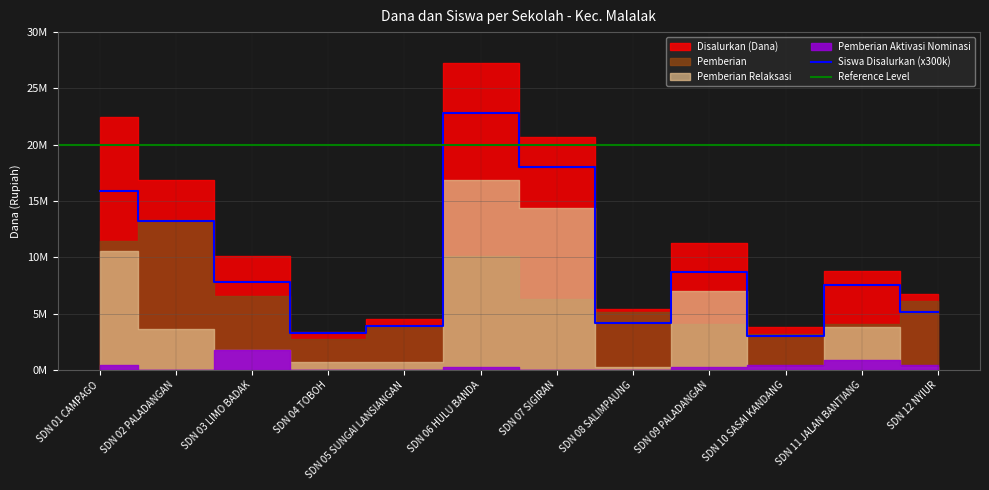

Reading left to right, transcribe all the data shown in this chart.

Disalurkan (Dana): SD NEGERI 01 CAMPAGO=22500000	SD NEGERI 02 PALADANGAN=16875000	SD NEGERI 03 LIMO BADAK=10125000	SD NEGERI 04 TOBOH=3375000	SD NEGERI 05 SUNGAI LANSIANGAN=4500000	SD NEGERI 06 HULU BANDA=27225000	SD NEGERI 07 SIGIRAN=20700000	SD NEGERI 08 SALIMPAUNG=5400000	SD NEGERI 09 PALADANGAN=11250000	SD NEGERI 10 SASAI KANDANG=3825000	SD NEGERI 11 JALAN BANTIANG=8775000	SD NEGERI 12 NYIUR=6750000
Pemberian: SD NEGERI 01 CAMPAGO=11475000	SD NEGERI 02 PALADANGAN=13275000	SD NEGERI 03 LIMO BADAK=6525000	SD NEGERI 04 TOBOH=2700000	SD NEGERI 05 SUNGAI LANSIANGAN=3825000	SD NEGERI 06 HULU BANDA=10125000	SD NEGERI 07 SIGIRAN=6300000	SD NEGERI 08 SALIMPAUNG=5175000	SD NEGERI 09 PALADANGAN=4050000	SD NEGERI 10 SASAI KANDANG=3150000	SD NEGERI 11 JALAN BANTIANG=4050000	SD NEGERI 12 NYIUR=6075000
Pemberian Relaksasi: SD NEGERI 01 CAMPAGO=10575000	SD NEGERI 02 PALADANGAN=3600000	SD NEGERI 03 LIMO BADAK=1800000	SD NEGERI 04 TOBOH=675000	SD NEGERI 05 SUNGAI LANSIANGAN=675000	SD NEGERI 06 HULU BANDA=16875000	SD NEGERI 07 SIGIRAN=14400000	SD NEGERI 08 SALIMPAUNG=225000	SD NEGERI 09 PALADANGAN=6975000	SD NEGERI 10 SASAI KANDANG=225000	SD NEGERI 11 JALAN BANTIANG=3825000	SD NEGERI 12 NYIUR=225000
Pemberian Aktivasi Nominasi: SD NEGERI 01 CAMPAGO=450000	SD NEGERI 02 PALADANGAN=0	SD NEGERI 03 LIMO BADAK=1800000	SD NEGERI 04 TOBOH=0	SD NEGERI 05 SUNGAI LANSIANGAN=0	SD NEGERI 06 HULU BANDA=225000	SD NEGERI 07 SIGIRAN=0	SD NEGERI 08 SALIMPAUNG=0	SD NEGERI 09 PALADANGAN=225000	SD NEGERI 10 SASAI KANDANG=450000	SD NEGERI 11 JALAN BANTIANG=900000	SD NEGERI 12 NYIUR=450000
Siswa Disalurkan: SD NEGERI 01 CAMPAGO=53	SD NEGERI 02 PALADANGAN=44	SD NEGERI 03 LIMO BADAK=26	SD NEGERI 04 TOBOH=11	SD NEGERI 05 SUNGAI LANSIANGAN=13	SD NEGERI 06 HULU BANDA=76	SD NEGERI 07 SIGIRAN=60	SD NEGERI 08 SALIMPAUNG=14	SD NEGERI 09 PALADANGAN=29	SD NEGERI 10 SASAI KANDANG=10	SD NEGERI 11 JALAN BANTIANG=25	SD NEGERI 12 NYIUR=17